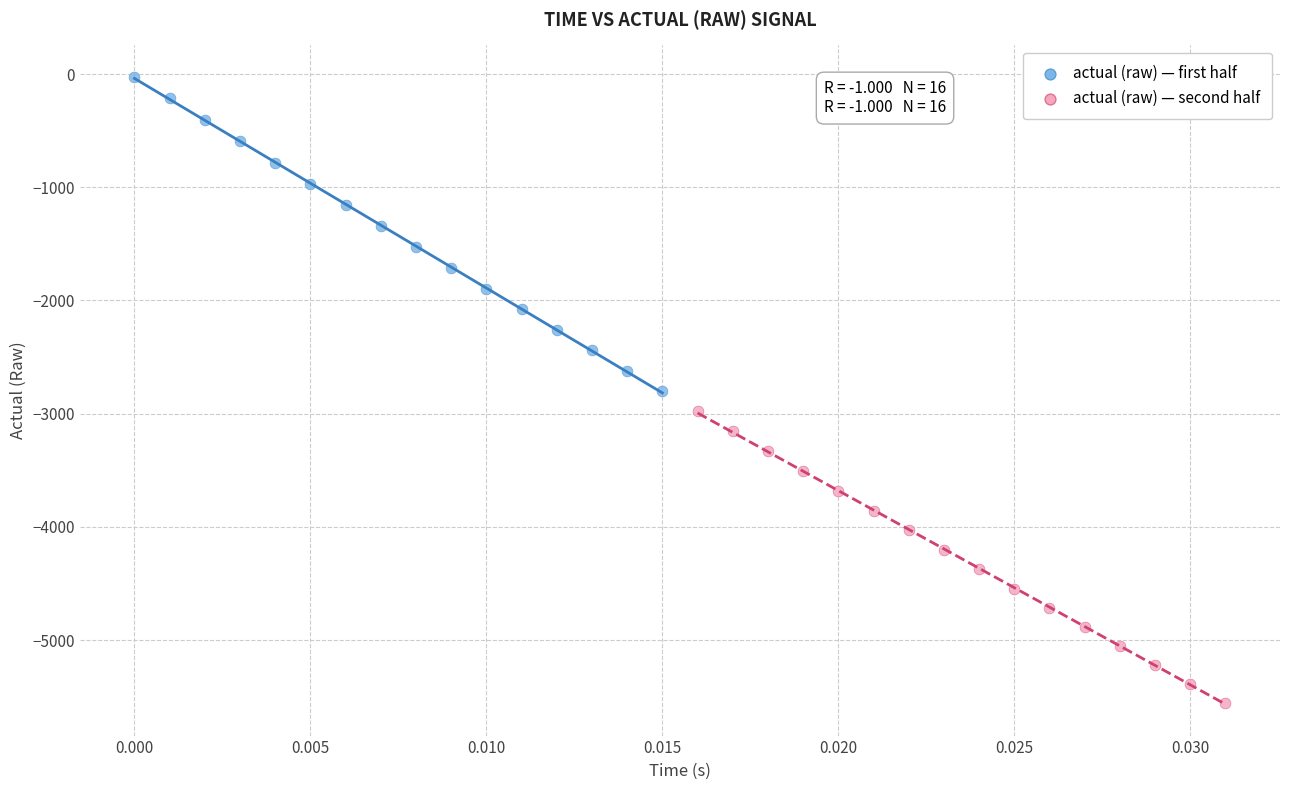

Which series contains the highest Y value?

actual (raw) — first half